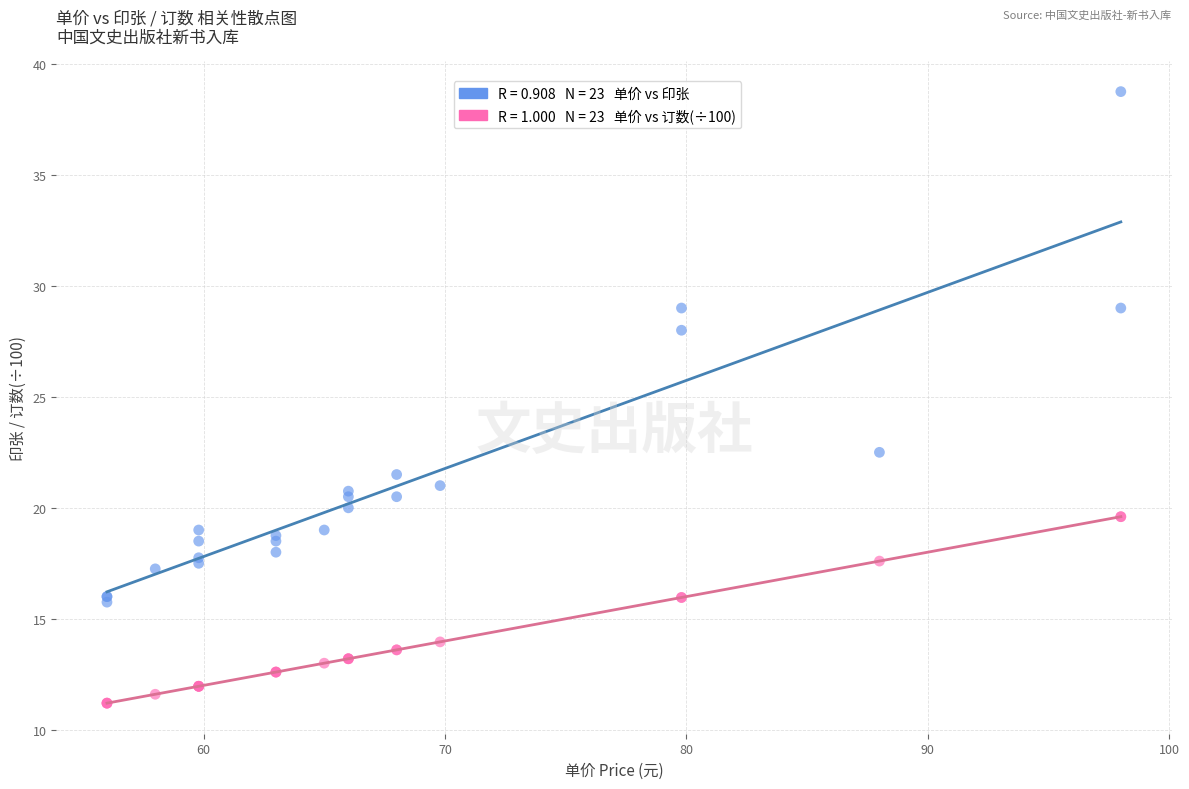

Across all series, what Y value is closest to 24?

22.5